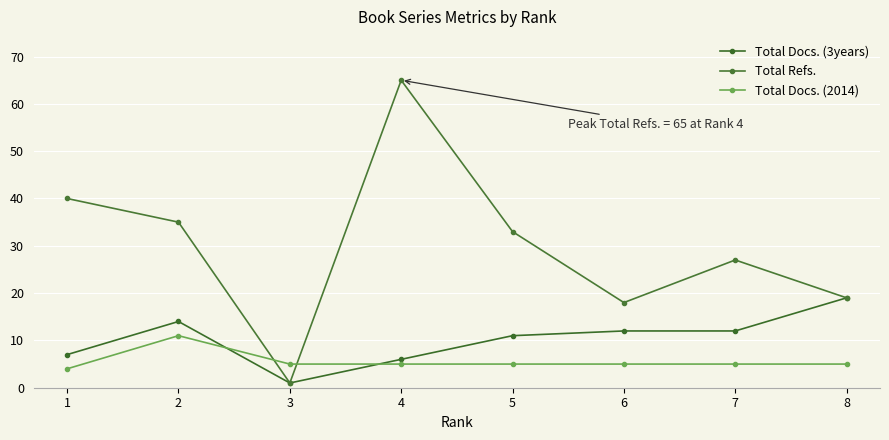

Count the number of categories in the chart.

8